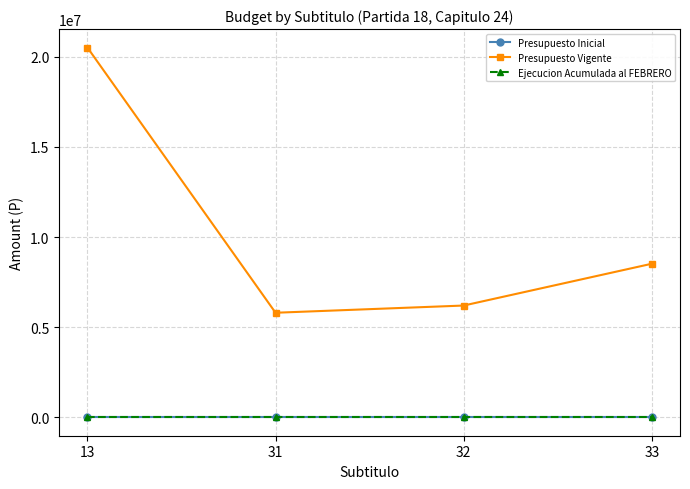

True or false: Presupuesto Vigente has a value of 4878111 at 33.

False